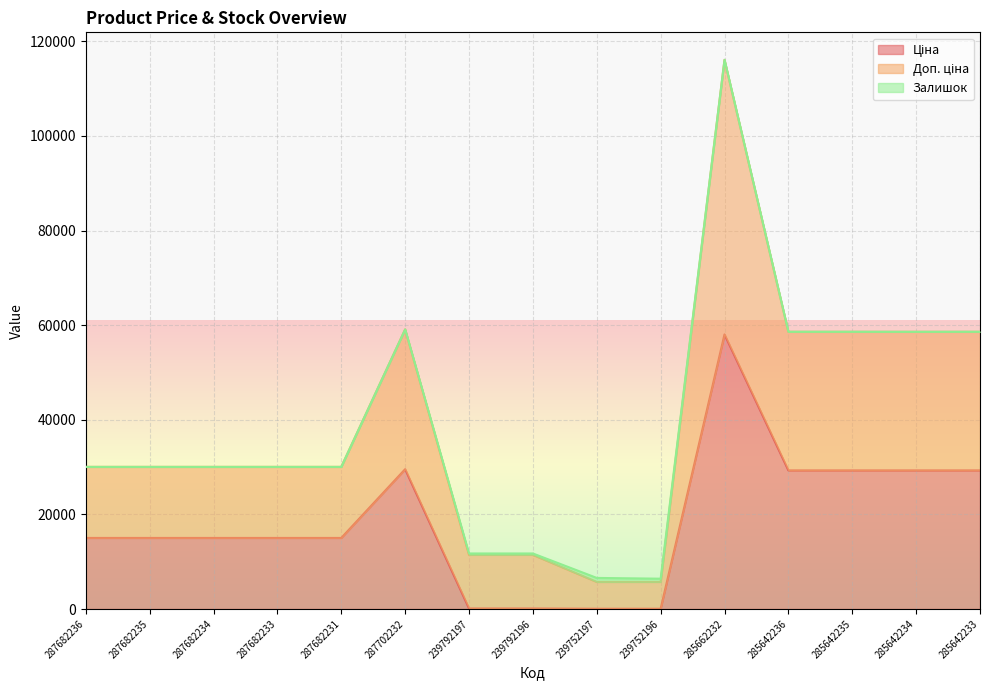

True or false: Ціна and Доп. ціна intersect in this chart.

False